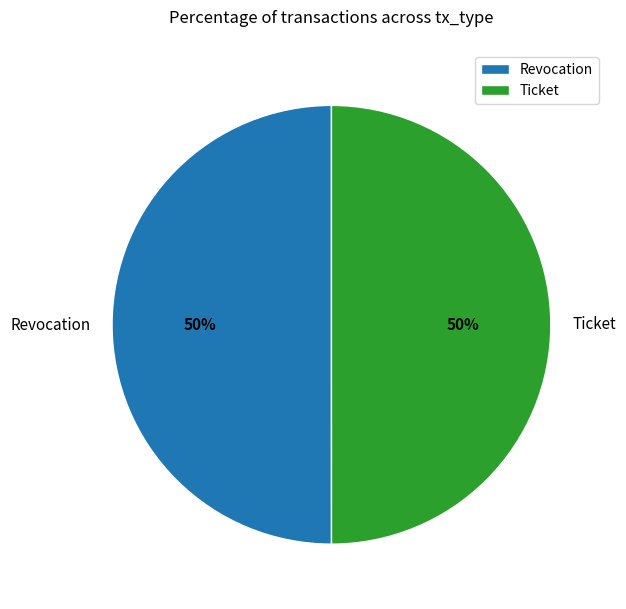

Approximately how many times larger is the value at Ticket compared to Revocation?

1.0